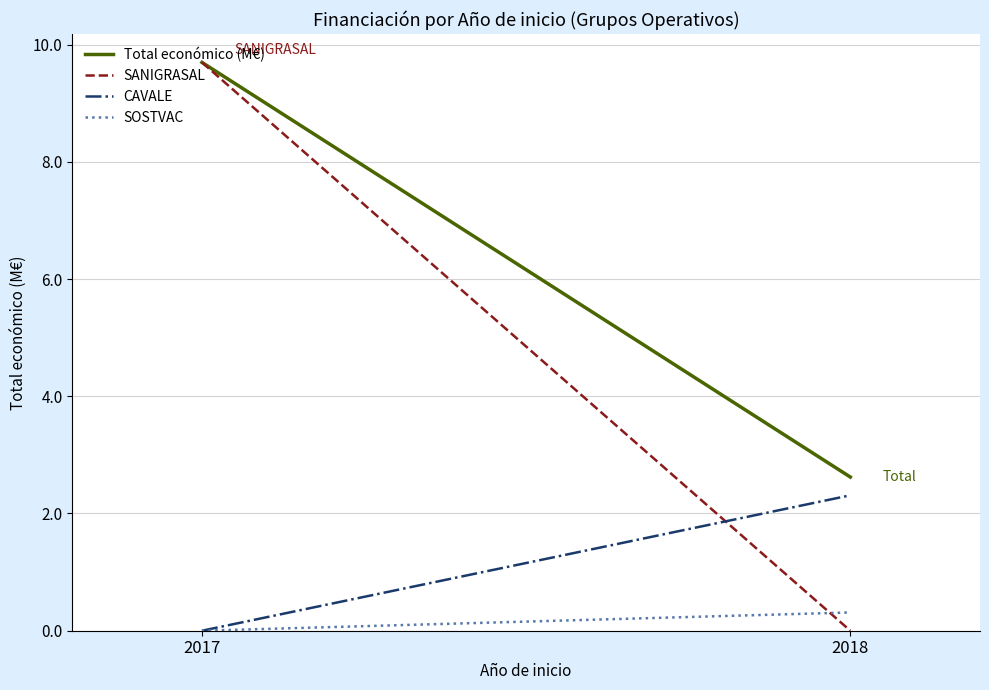

Between 2017 and 2018, which series saw the biggest shift?

SANIGRASAL